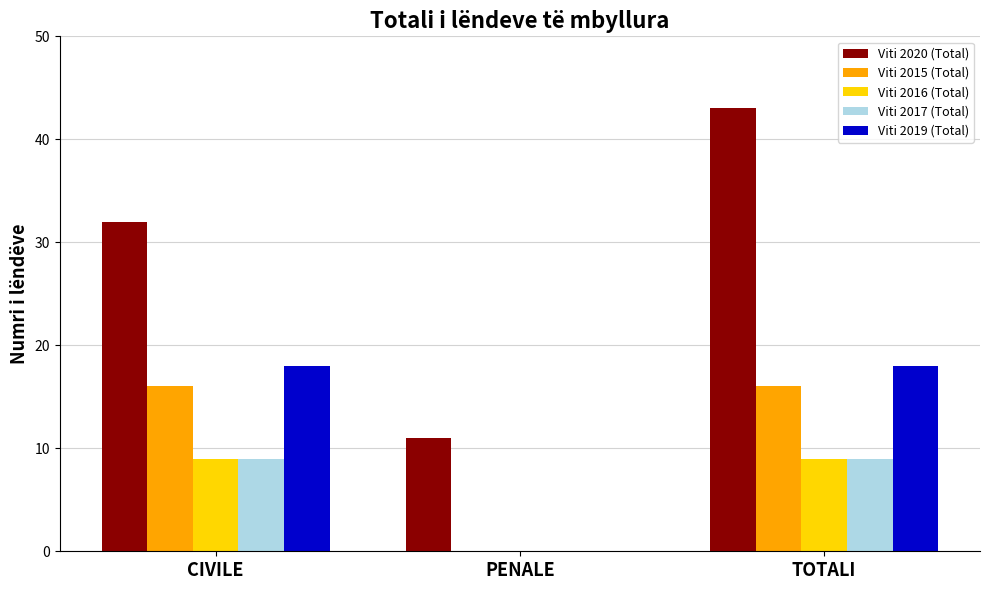

What is the sum of all Viti 2015 (Total) values?

32